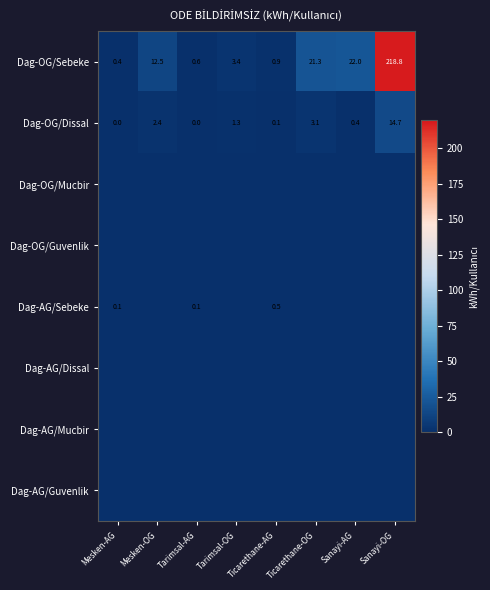

True or false: Dag-OG/Sebeke has a value of 3.4 at Tarimsal-OG.

True